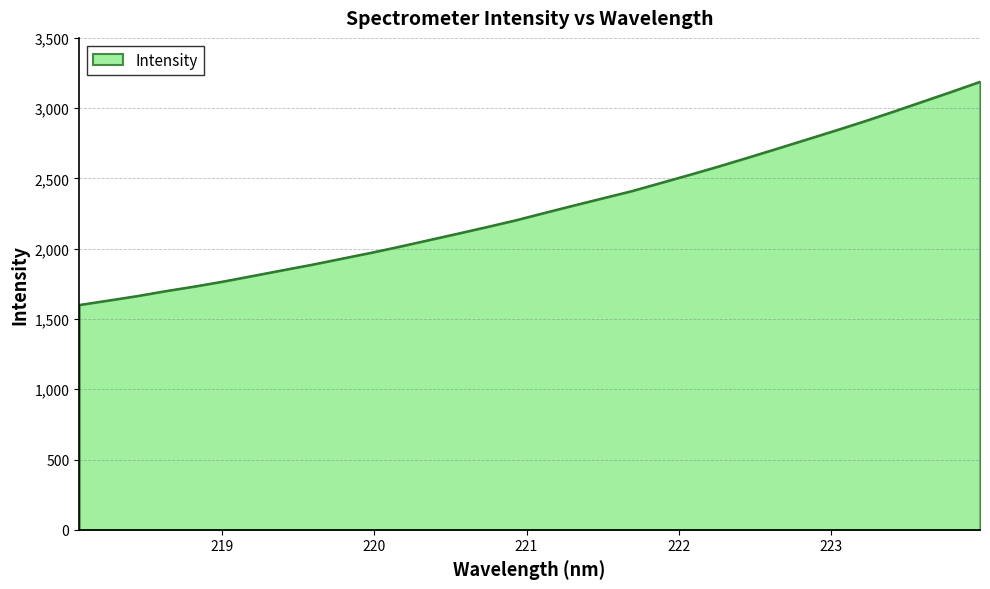

How many values are below 2255?

16